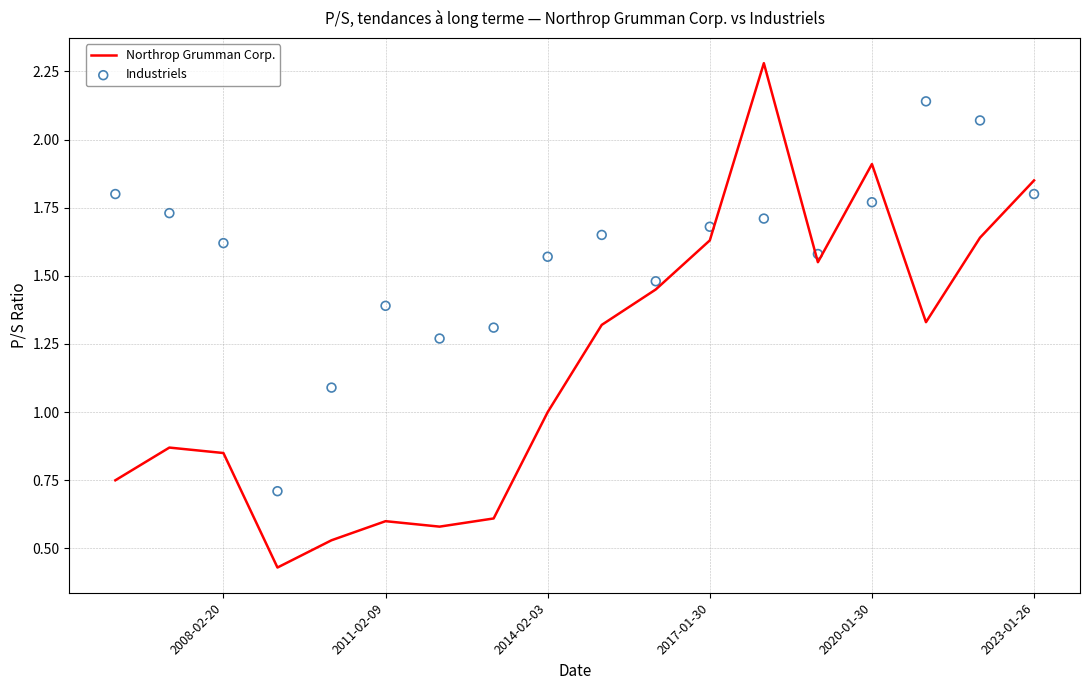

Is the value of Industriels at 2008-02-20 greater than the value of Northrop Grumman Corp. at 2008-02-20?

Yes